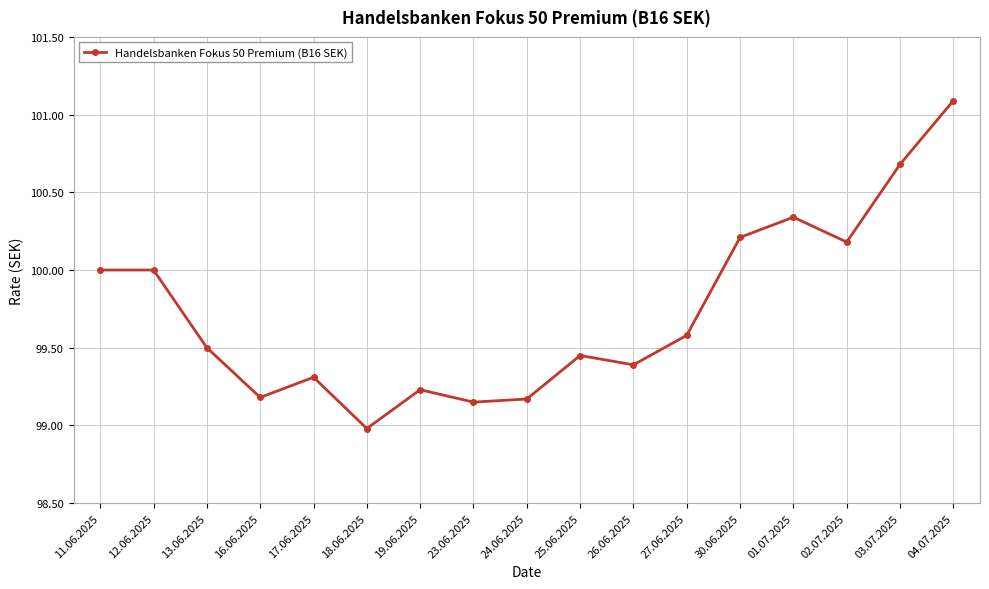

What is the difference between the maximum and minimum values?

2.1